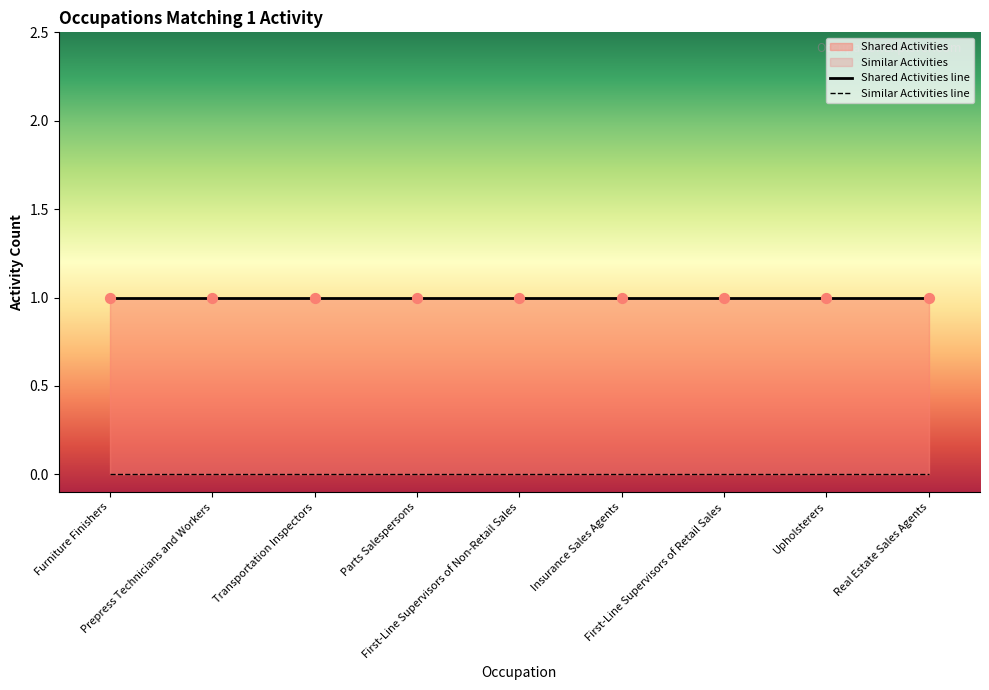

Which series reaches the minimum Y coordinate?

Similar Activities